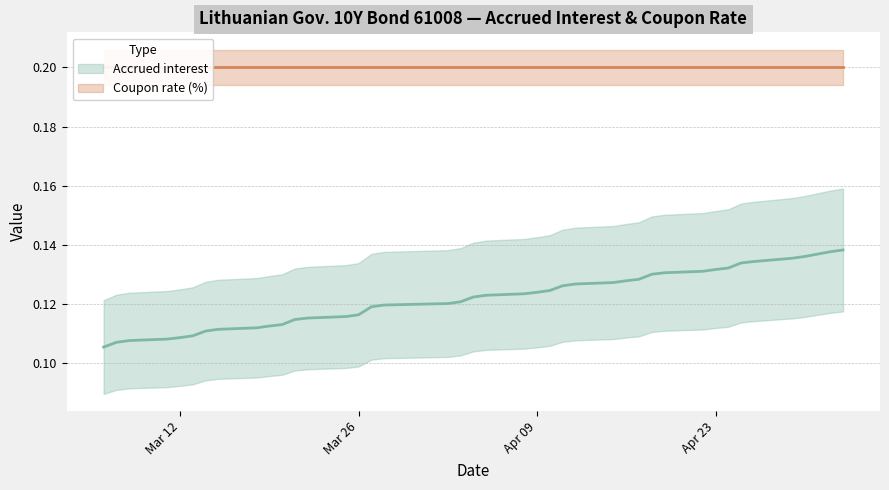

How many values are between 0 and 1?

40